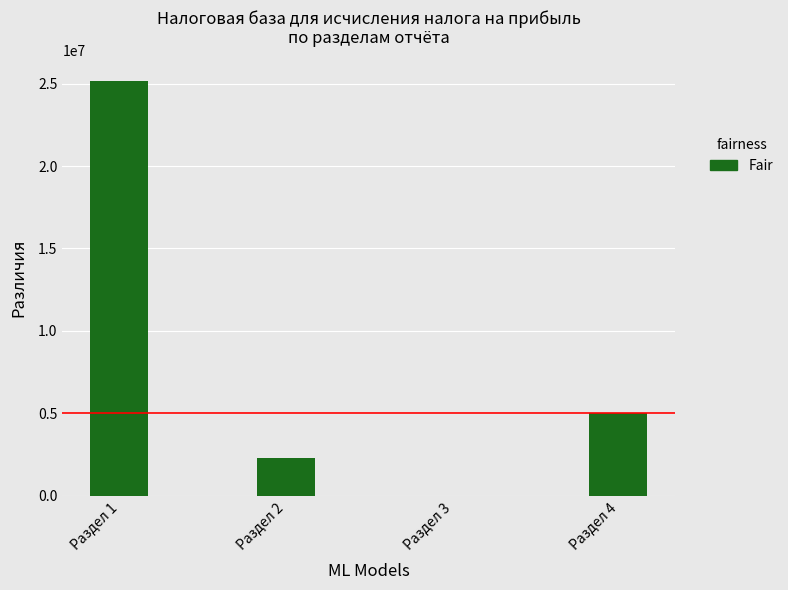

What is the greatest value displayed?

25182801